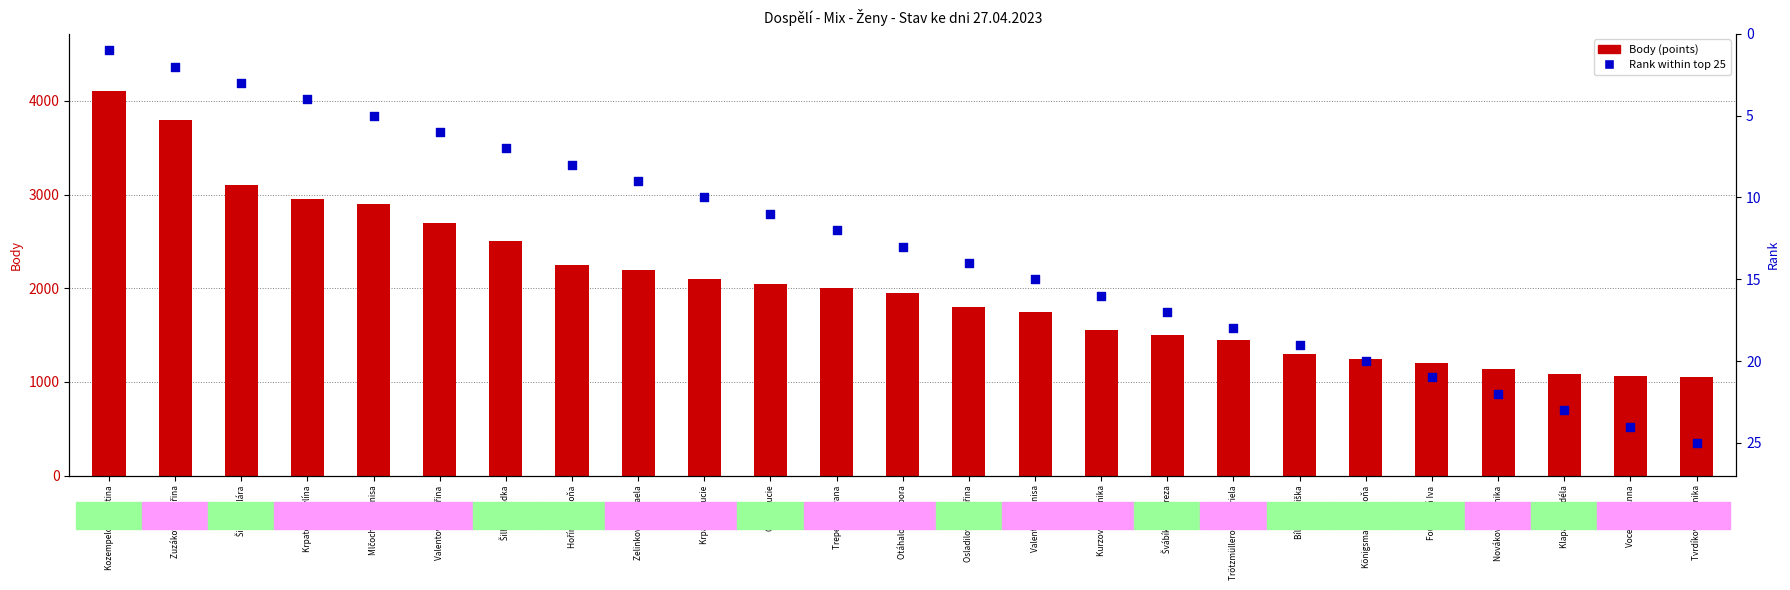

At which category is the sum across all series the highest?

Kozempelová Kristina